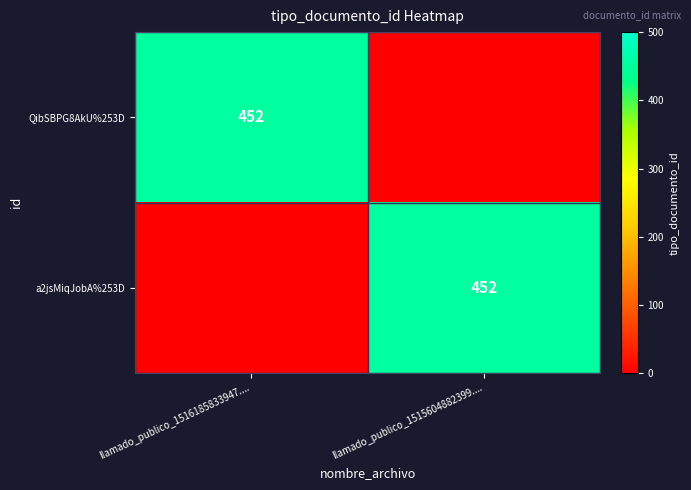

Is it true that QibSBPG8AkU%253D equals 452 at llamado_publico_1516185833947....?

True